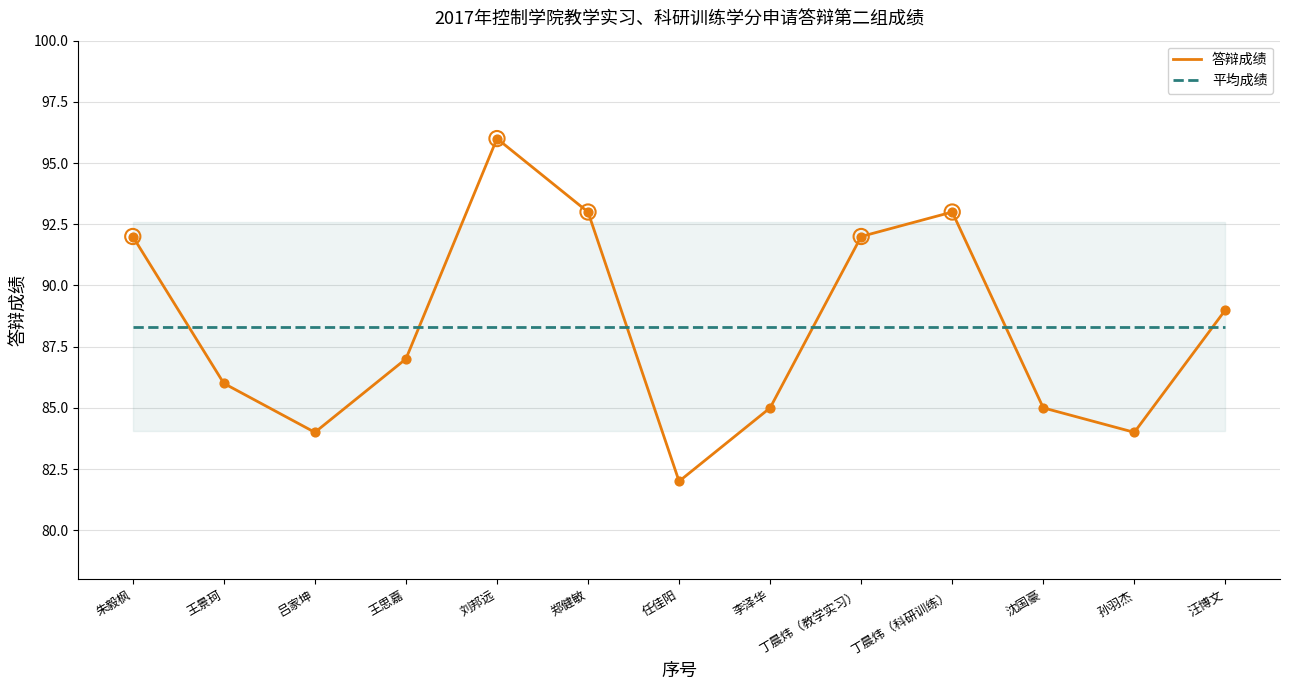

Which series contains the lowest Y value?

答辩成绩